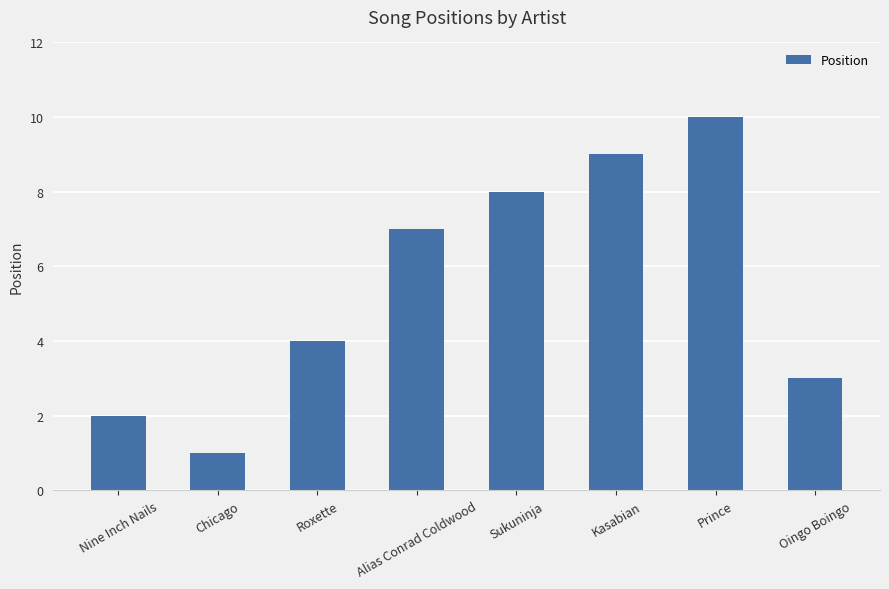

What value does the data have at Alias Conrad Coldwood?

7